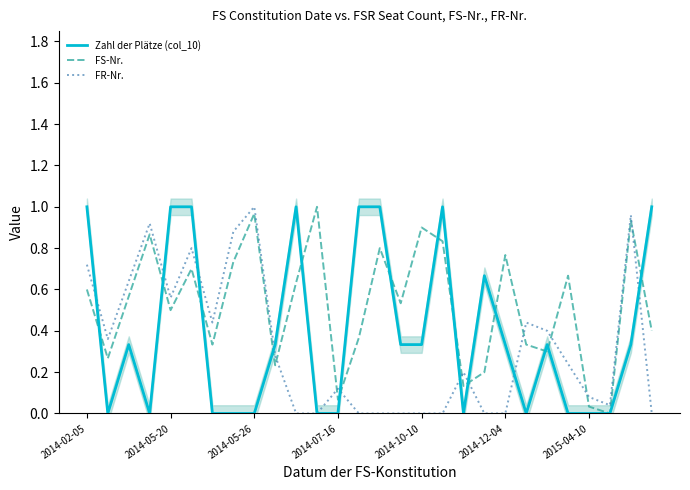

Which series ends up on top after the final intersection of Zahl der Plätze (col_10) and FS-Nr.?

Zahl der Plätze (col_10)